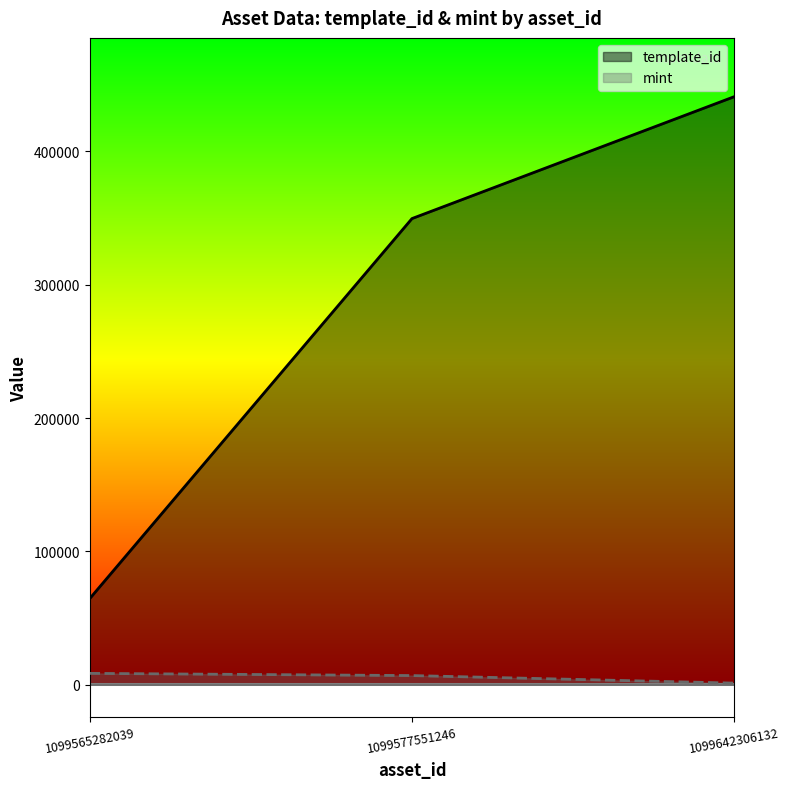

How many values in the template_id series are below 349523?

1